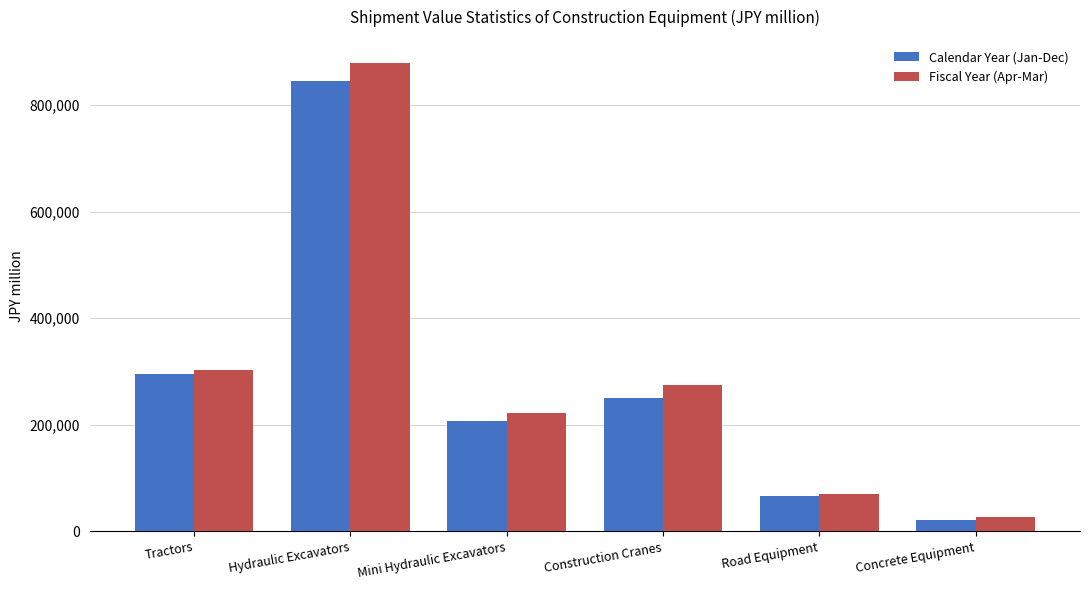

List the series in order of their peak value, highest first.

Fiscal Year (Apr-Mar), Calendar Year (Jan-Dec)